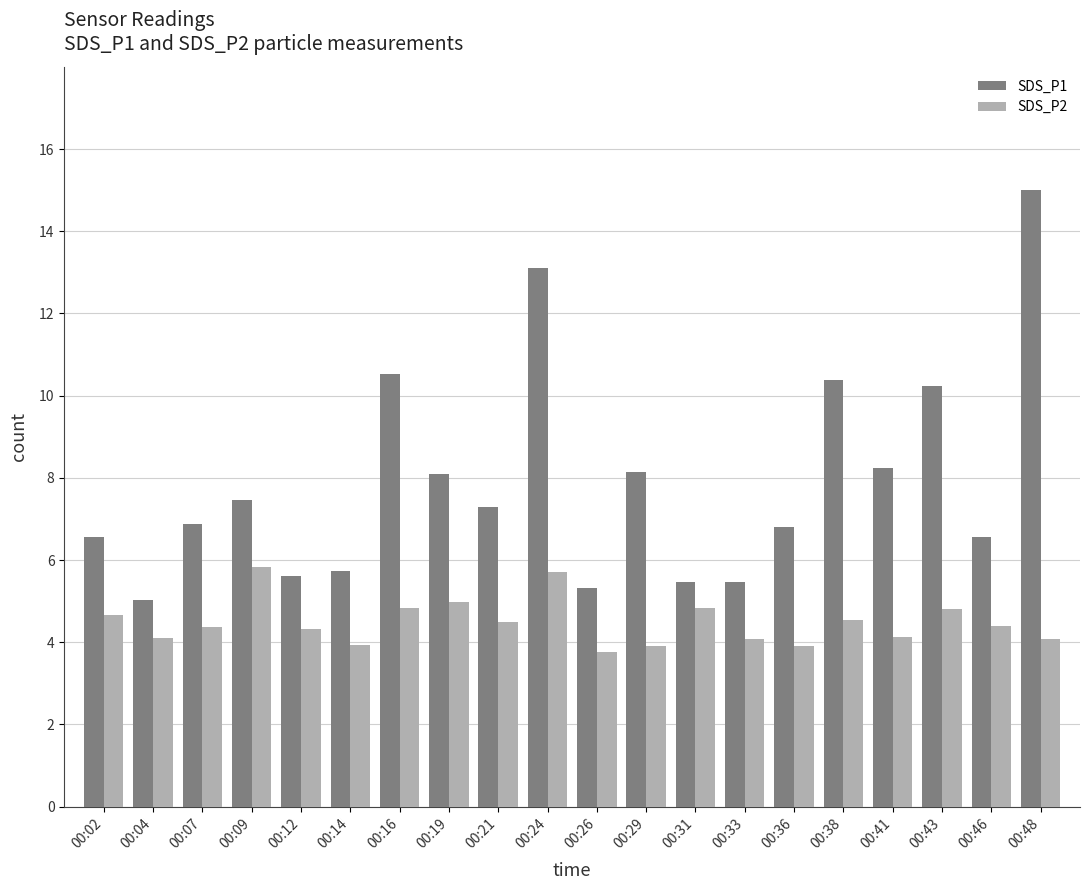

What is the approximate value of SDS_P1 at 00:31?

5.5